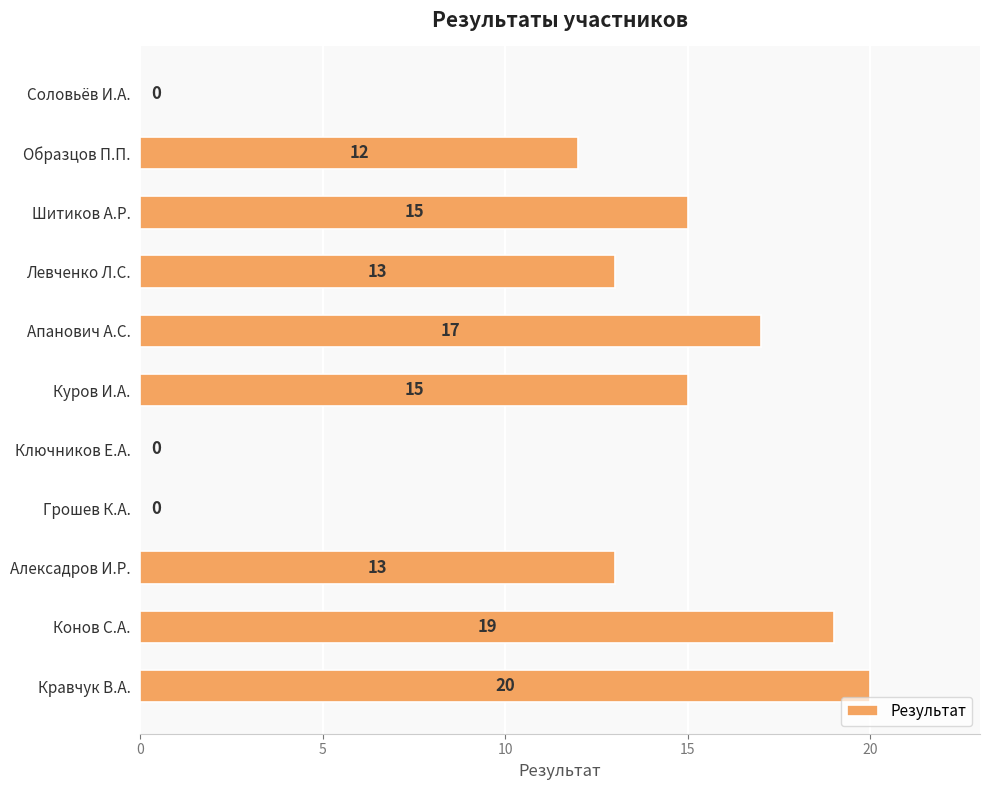

What is the sum of the values at Шитиков А.Р. and Ключников Е.А.?

15